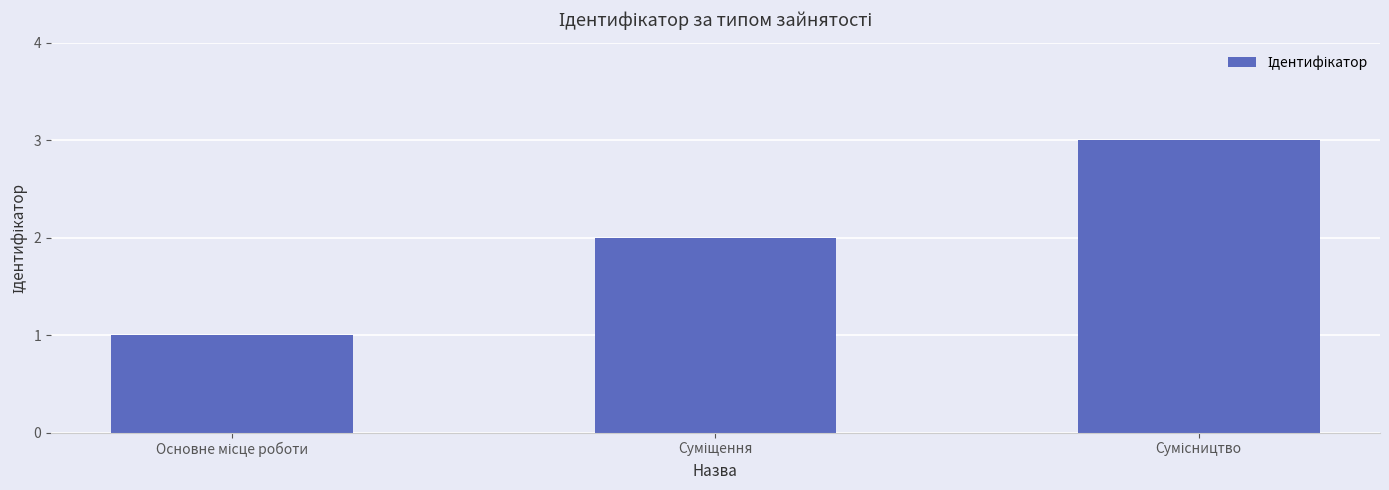

What position from the right is Суміщення?

2